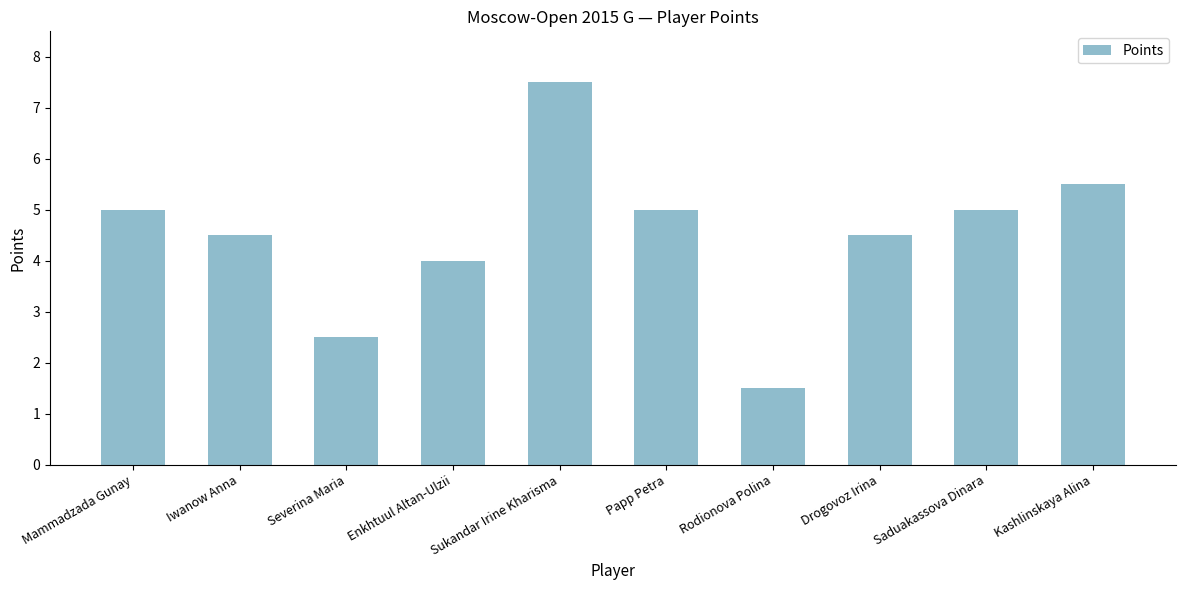

What is the average value?

4.5